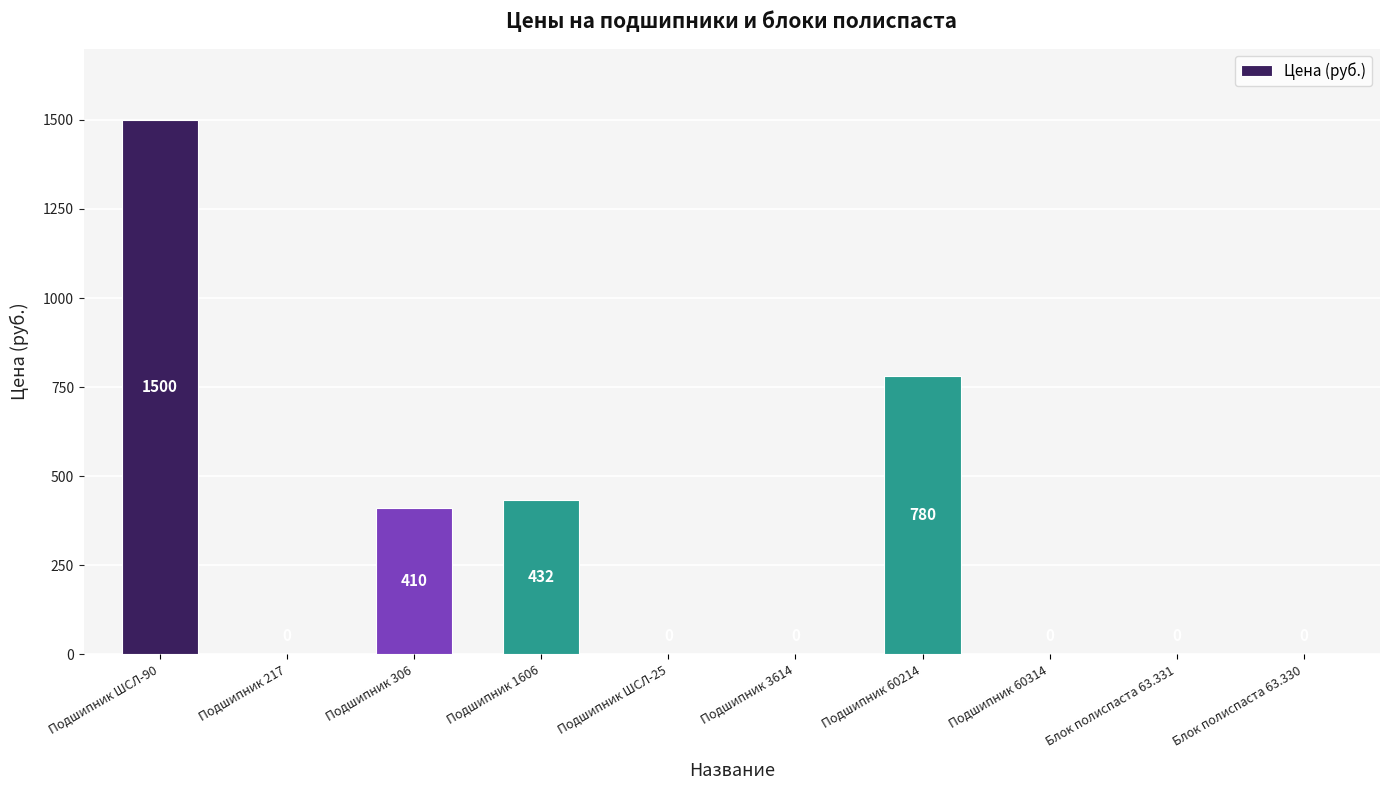

The chart shows a value of 0 at Подшипник 60314. True or false?

True